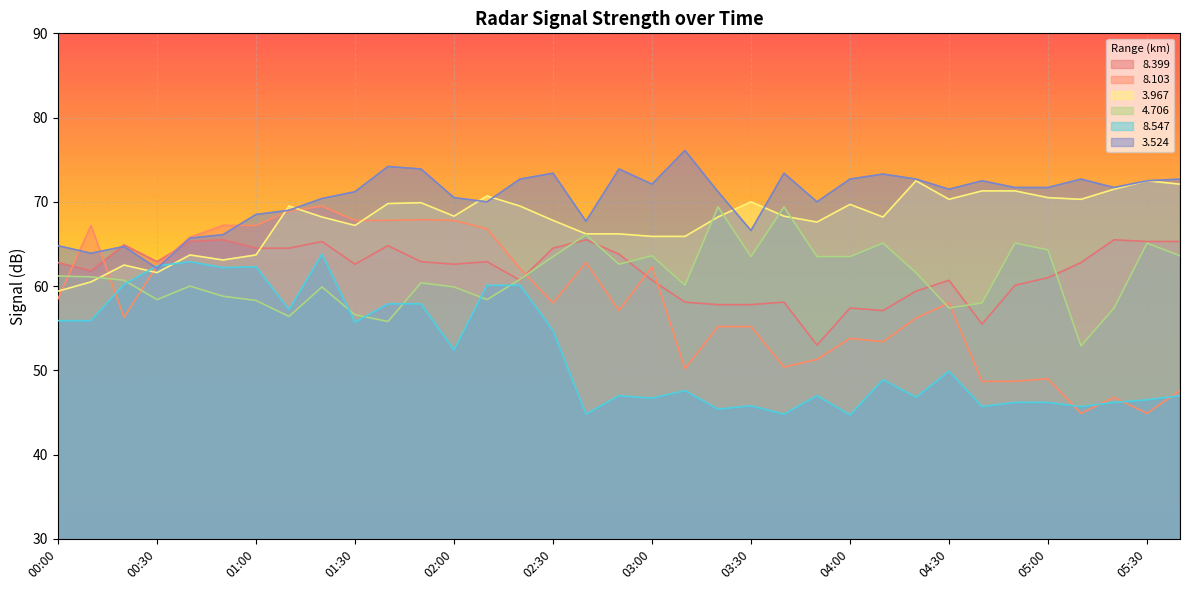

How many lines are shown in the chart?

6